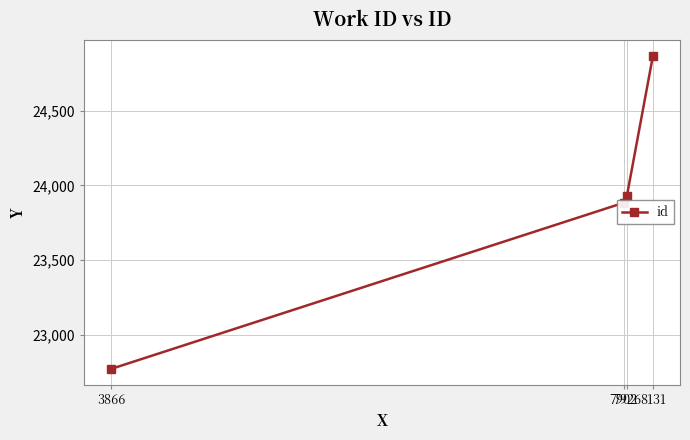

Reading left to right, transcribe all the data shown in this chart.

22773	23884	23929	24866